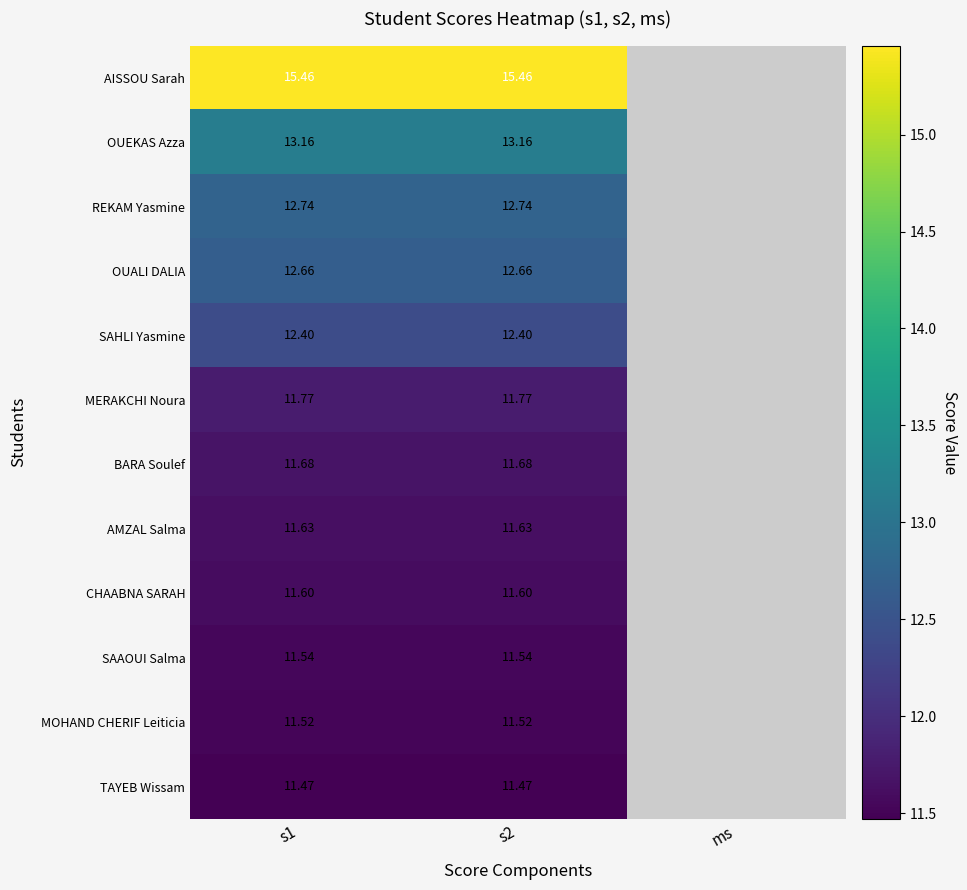

True or false: OUEKAS Azza has a value of 13.2 at s1.

True